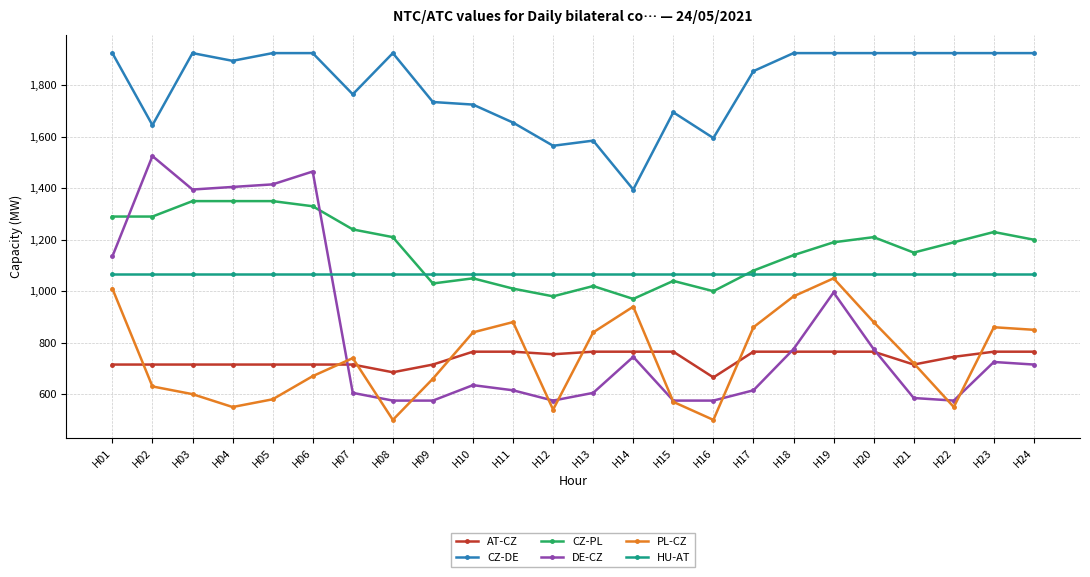

What is the spread (max minus min) of values at H04?

1345